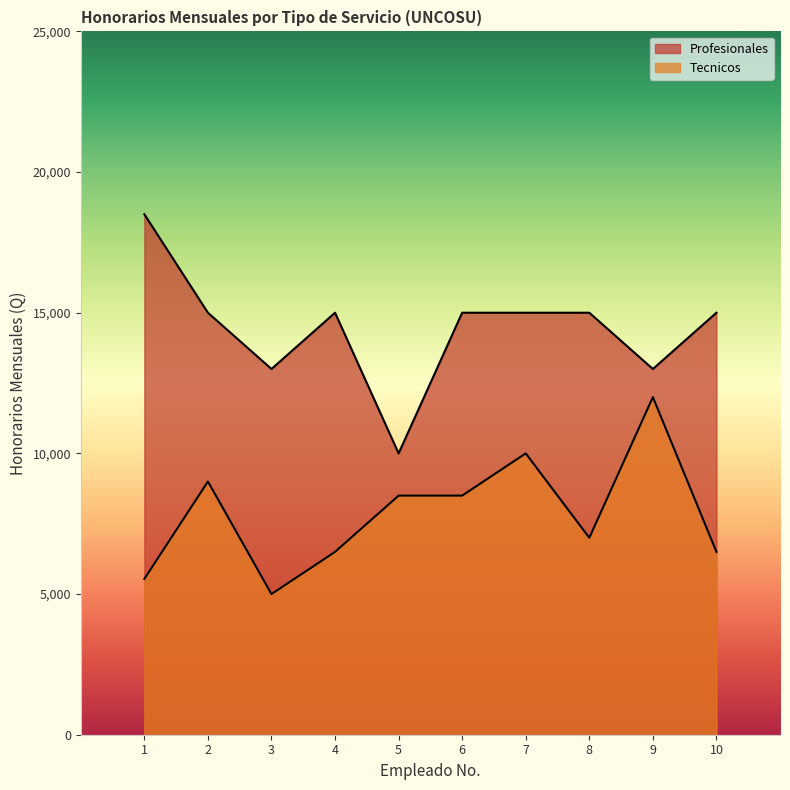

Where does the Tecnicos series first go above 8500?

2